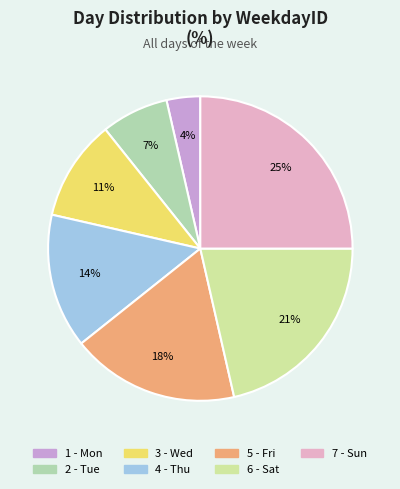

Is it true that 6 - Sat is 21% of the pie?

True